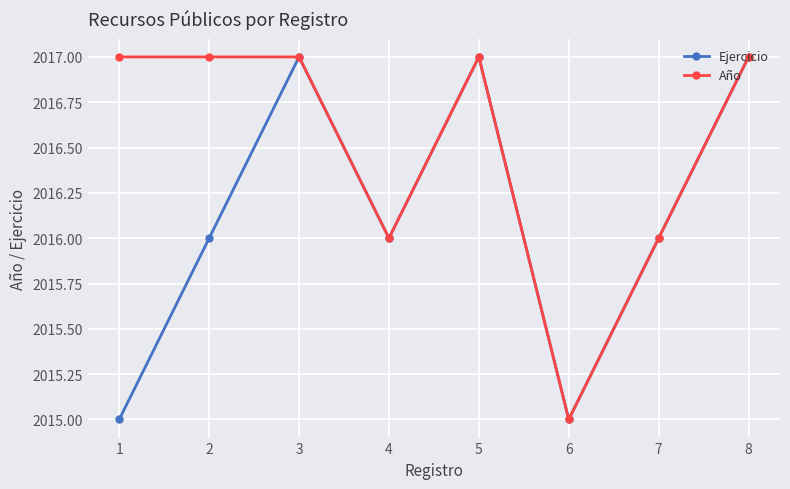

Which series has the largest total across all categories?

Año